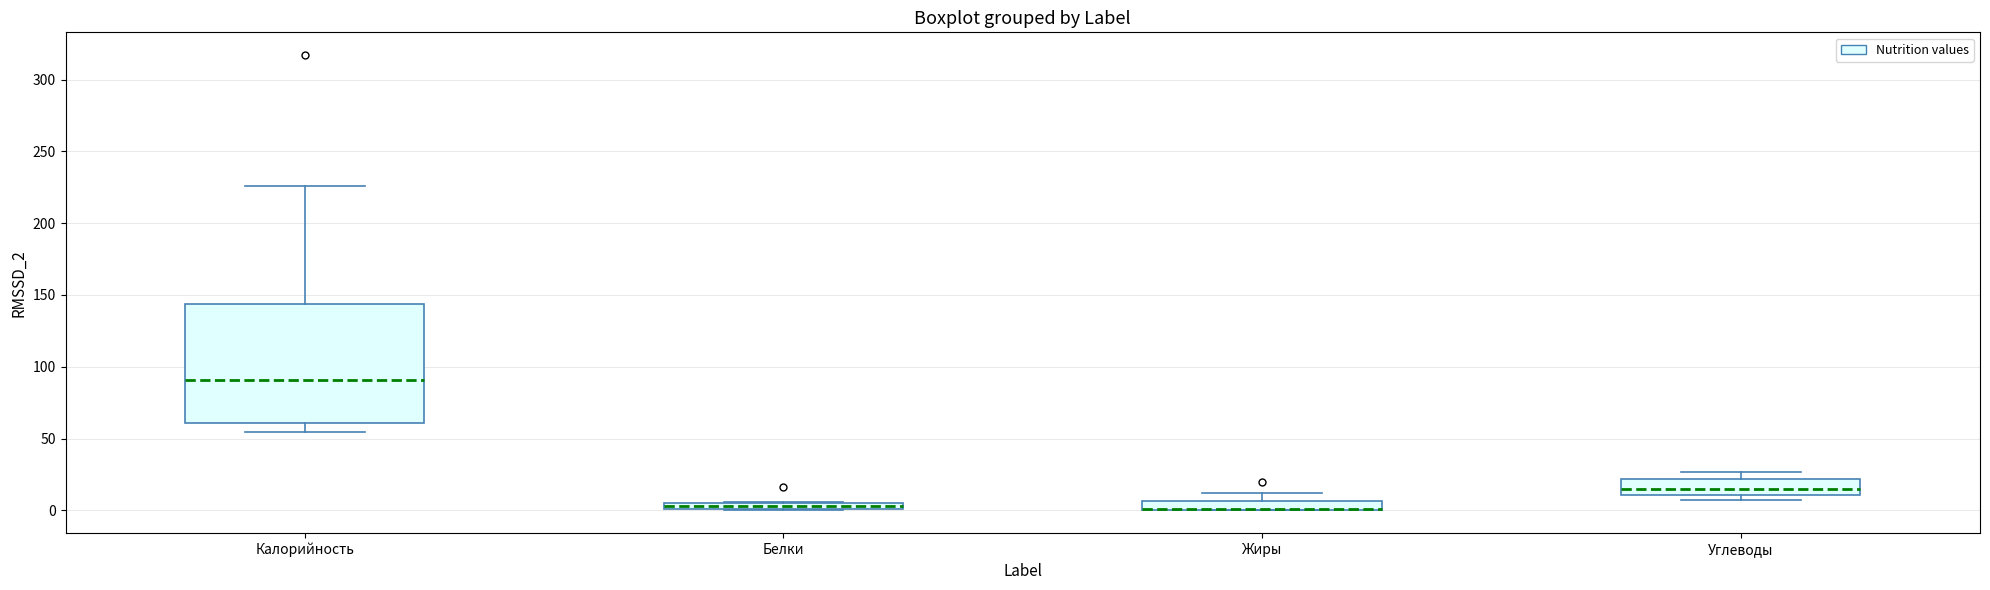

Which box is the tallest, from its lower edge to its upper edge?

Калорийность